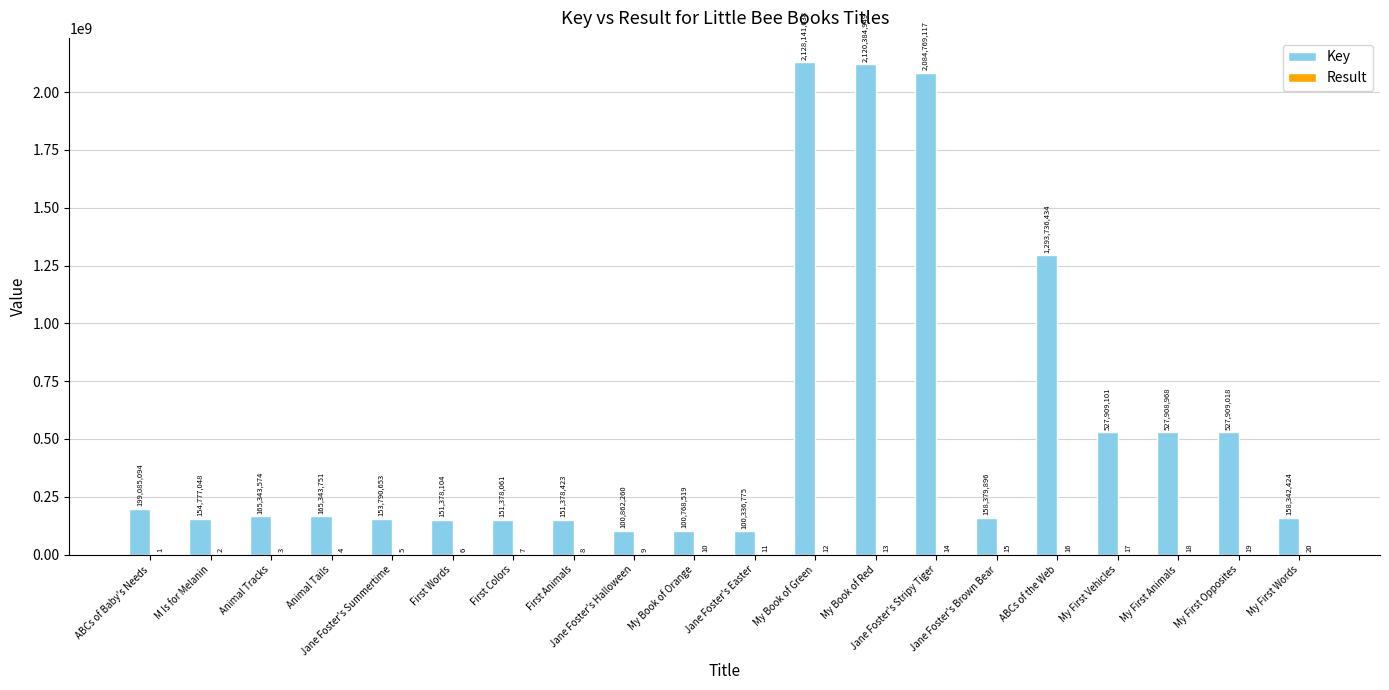

True or false: Key has a value of 910014992 at My First Opposites.

False